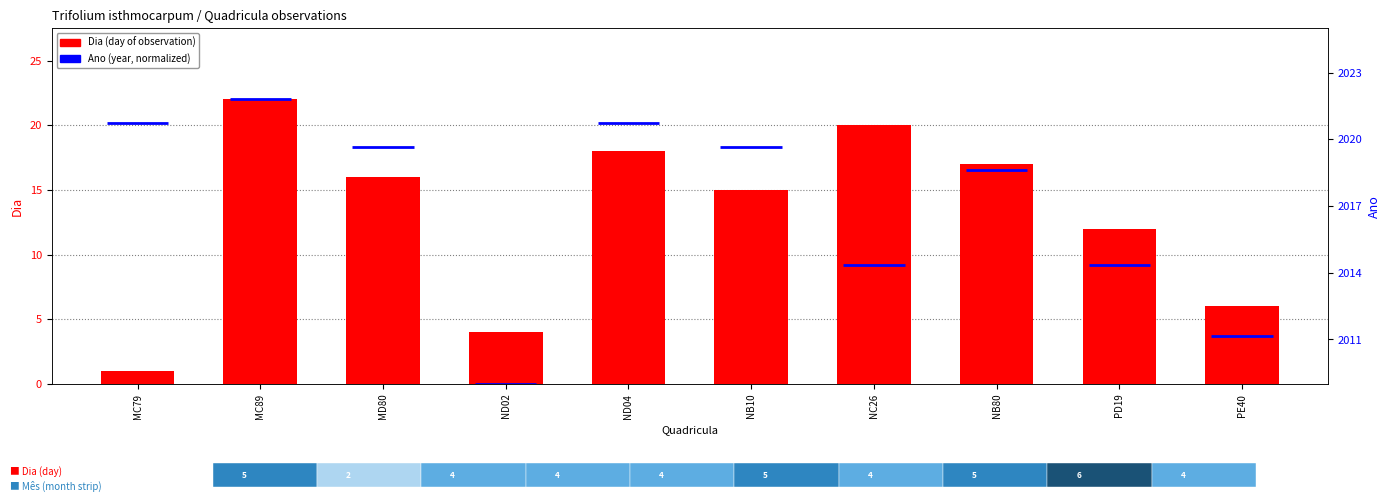

Is it true that the value at NB80 is 9?

False